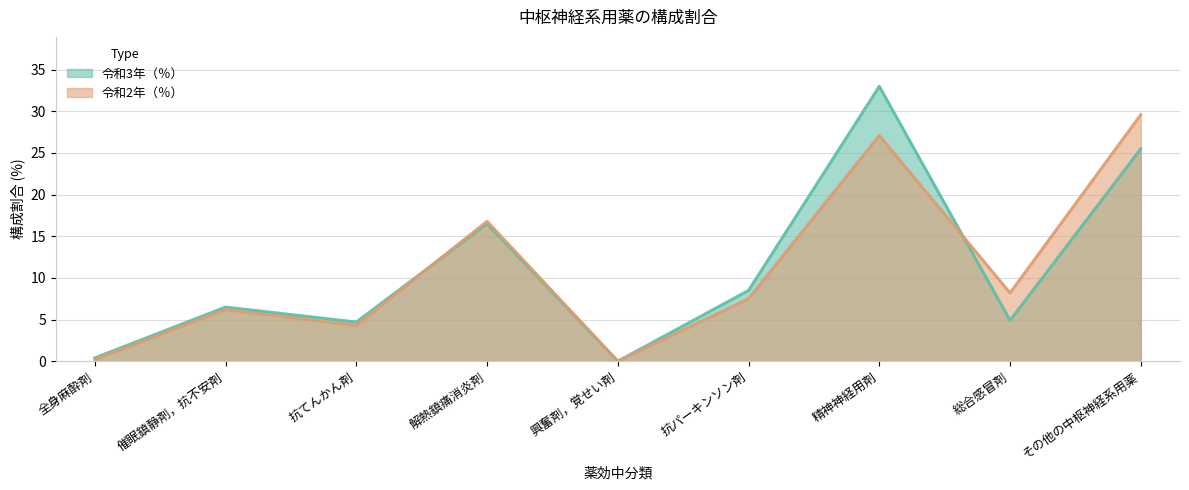

How many interior local valleys does the 令和2年（％） series have?

3